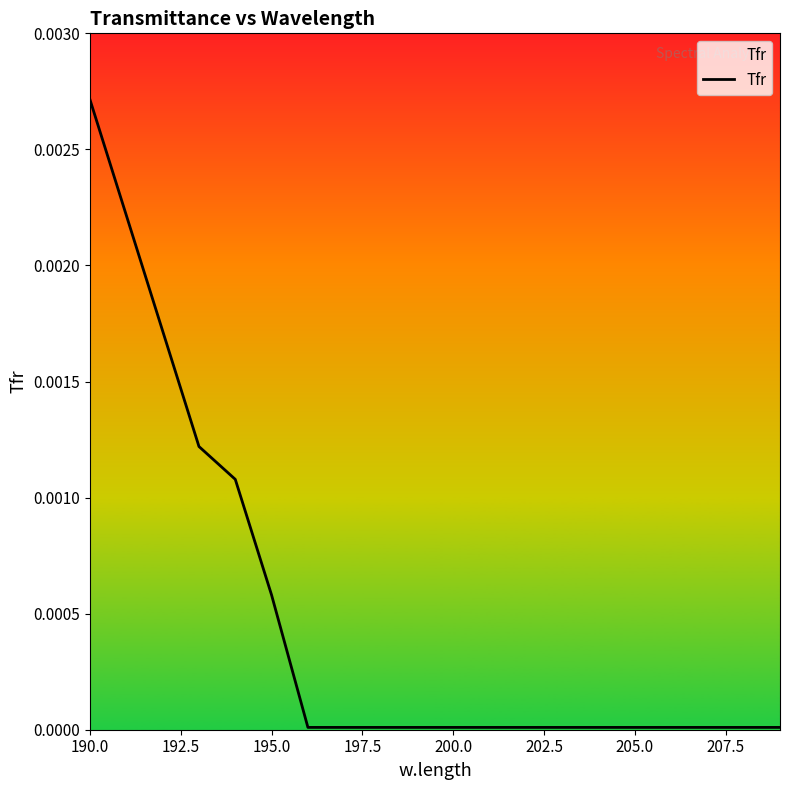

Which label corresponds to the largest value in the chart?

190.0